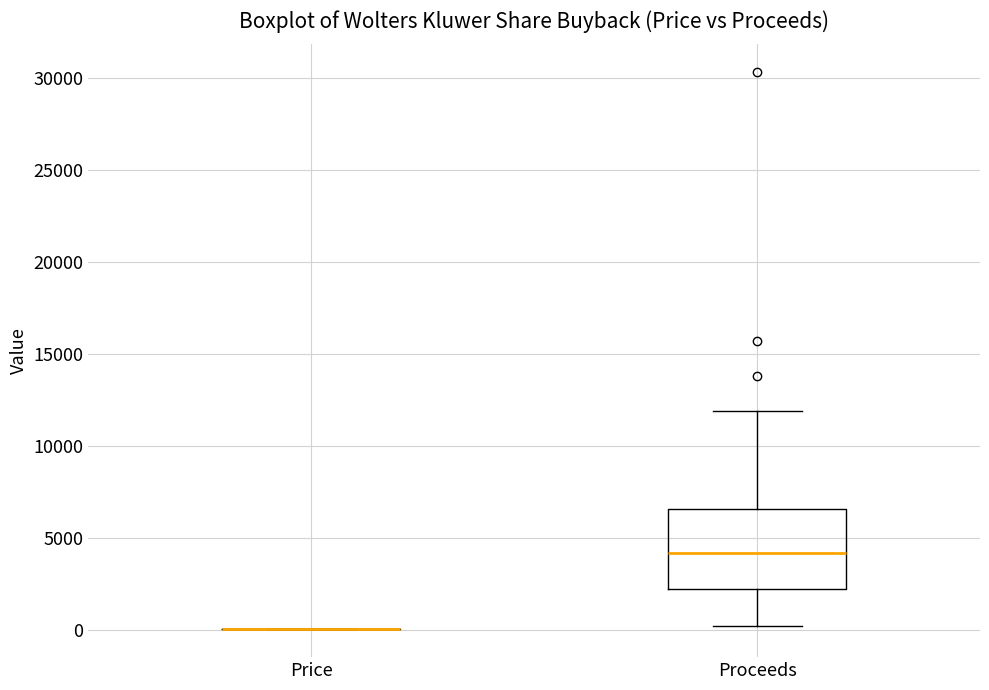

Reading left to right, transcribe this box plot: for each box, give where its median line is, the range the box spans, and where its two whiskers end, as read against the y-axis. The values are not printed on the chart, so give them approximately, as read against the axis.

Price: box collapsed to a line at 0, whiskers 0 to 0
Proceeds: median 4000, box 2000 to 6500, whiskers 0 to 12000